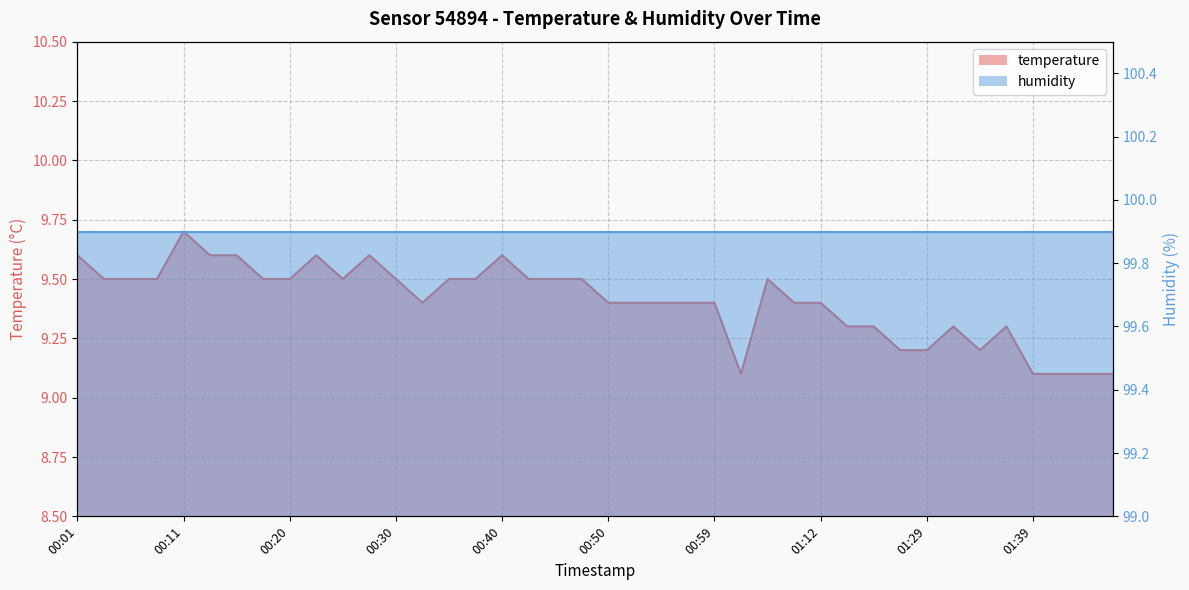

What is the sum of the values at 00:13 and 01:15?

18.9